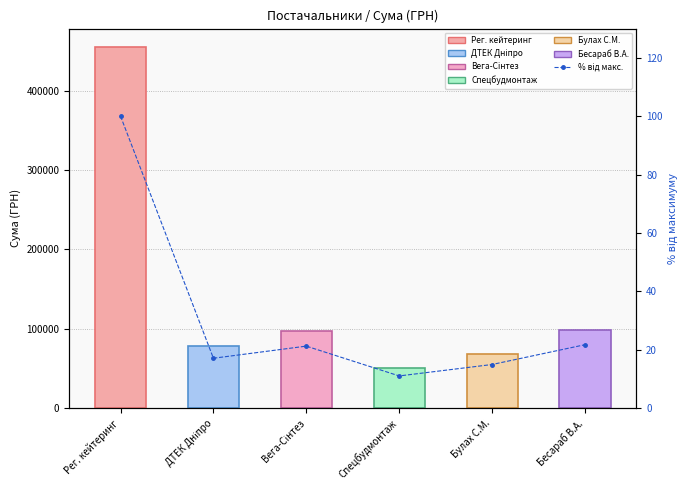

What is the difference between the % від максимуму values at Булах С.М. and Вега-Сінтез?

6.3